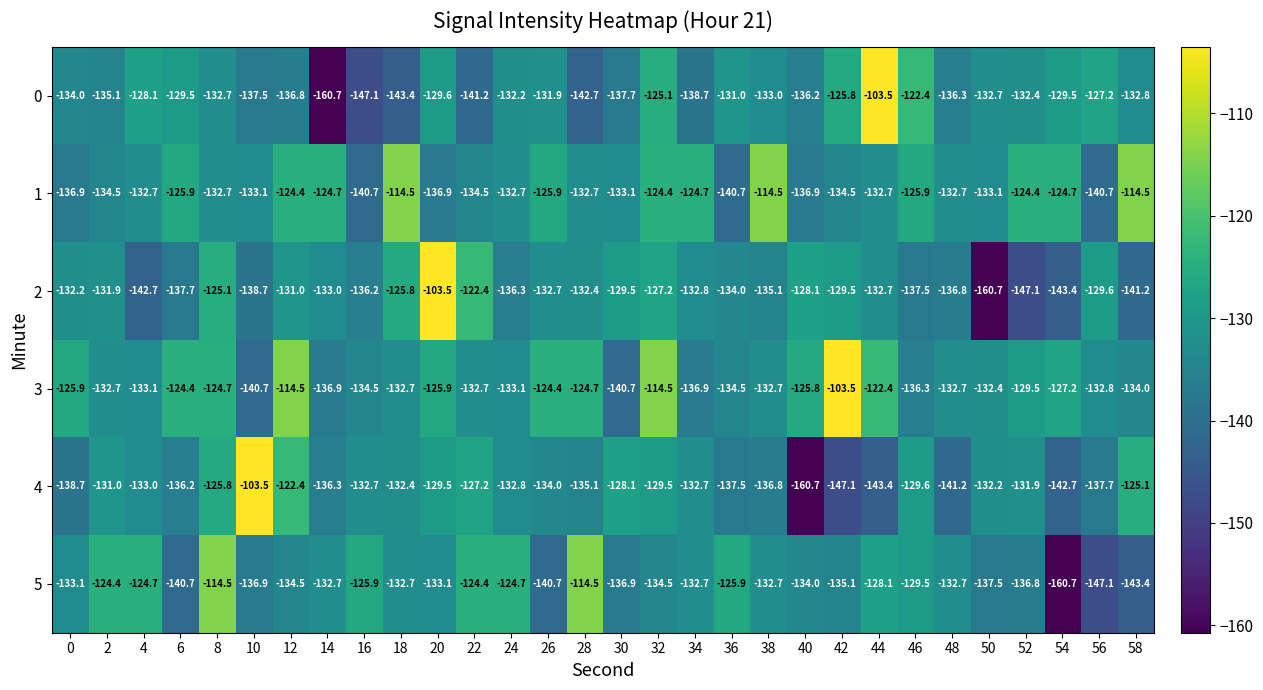

What is the difference between the highest and lowest values at 38?

22.3